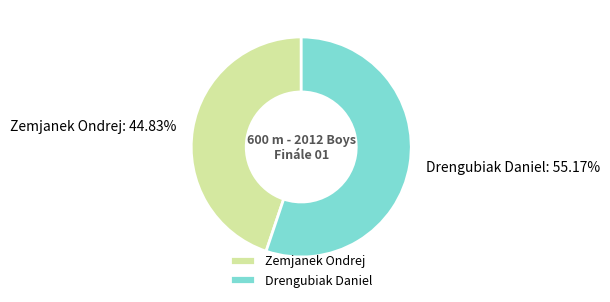

Which category accounts for the majority?

Drengubiak Daniel